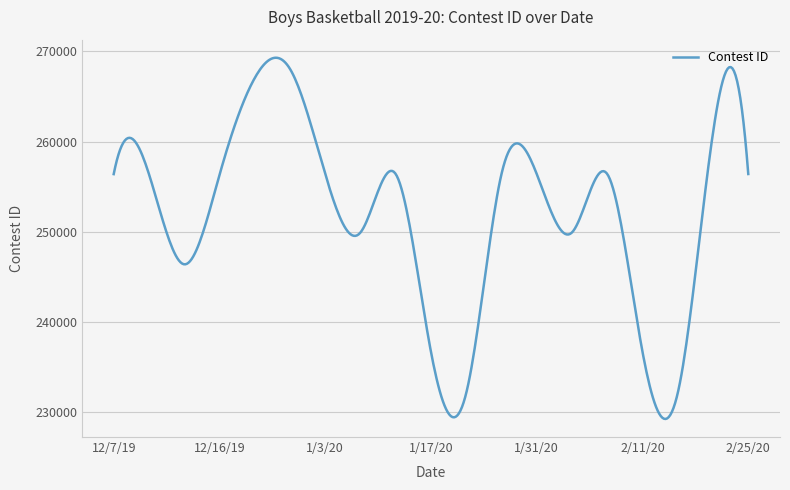

What is the average value?

252054.0